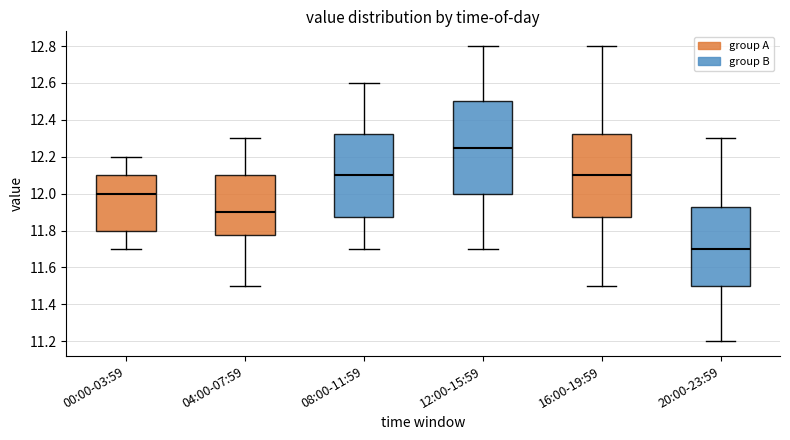

Which box has the highest median line?

12:00-15:59